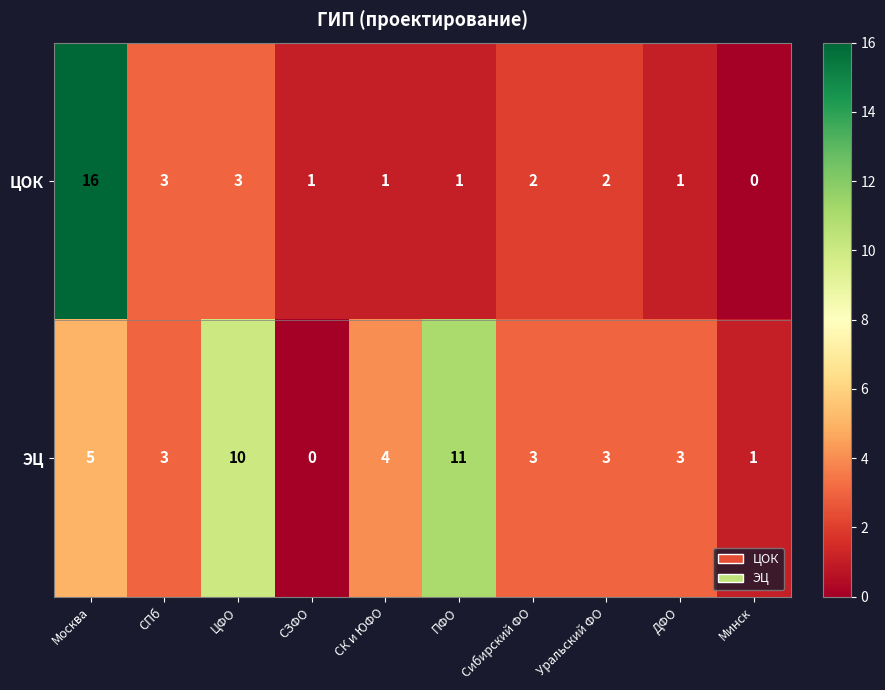

How many data points does each series have?

10